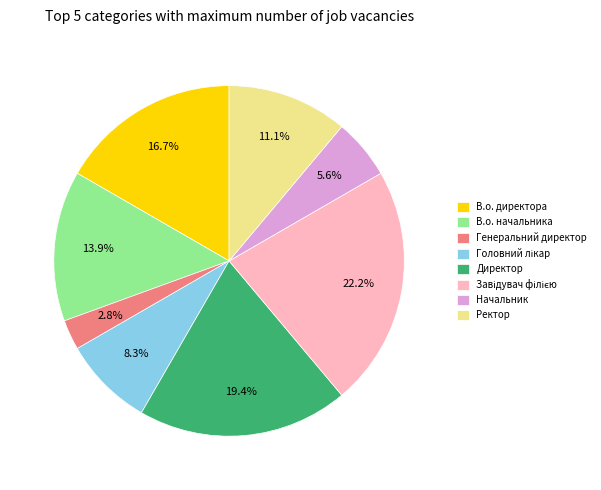

Count the number of slices in the pie.

8